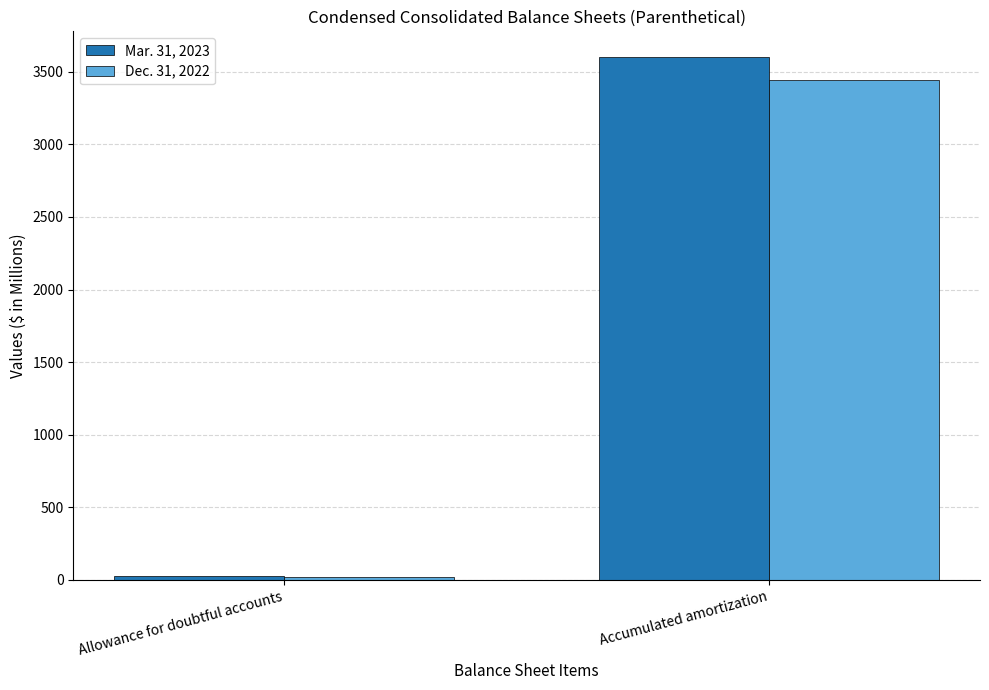

Count the number of data series in this chart.

2